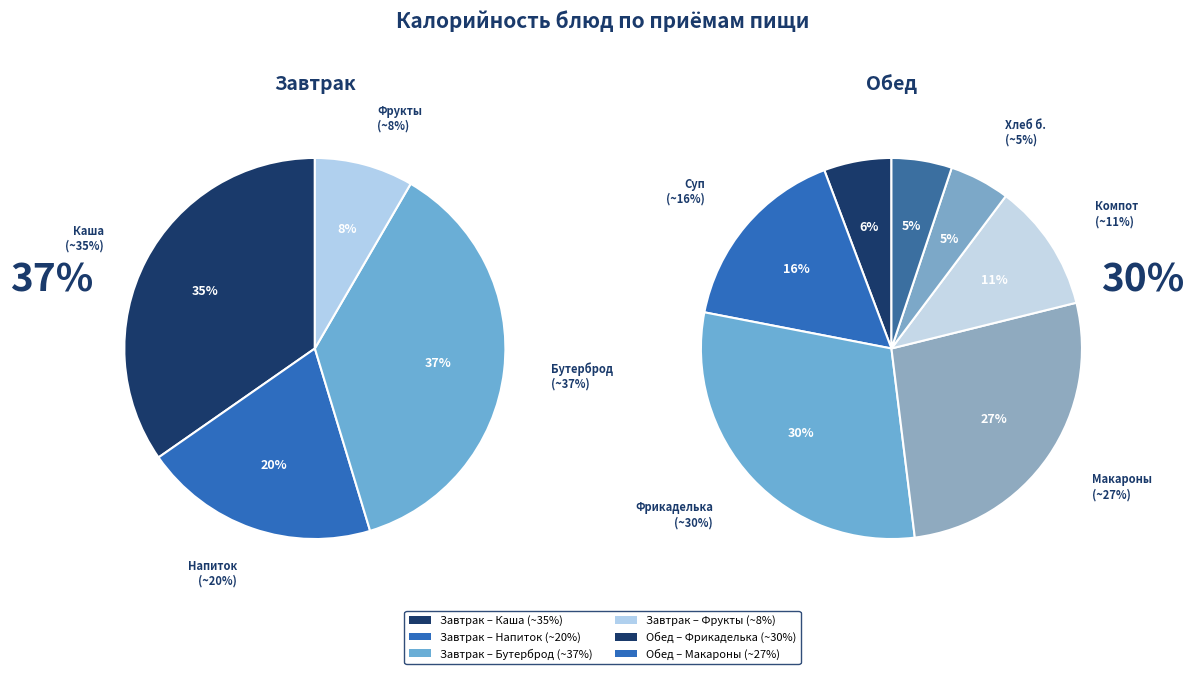

Is the sum of Хлеб пшеничный and Хлеб ржано-пшеничный greater than half?

No